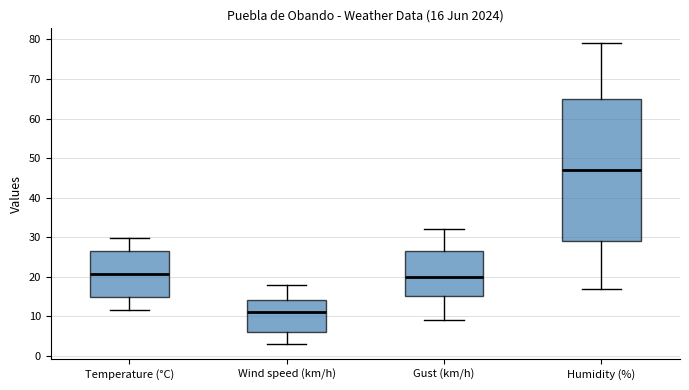

Which box has the highest median line?

Humidity (%)